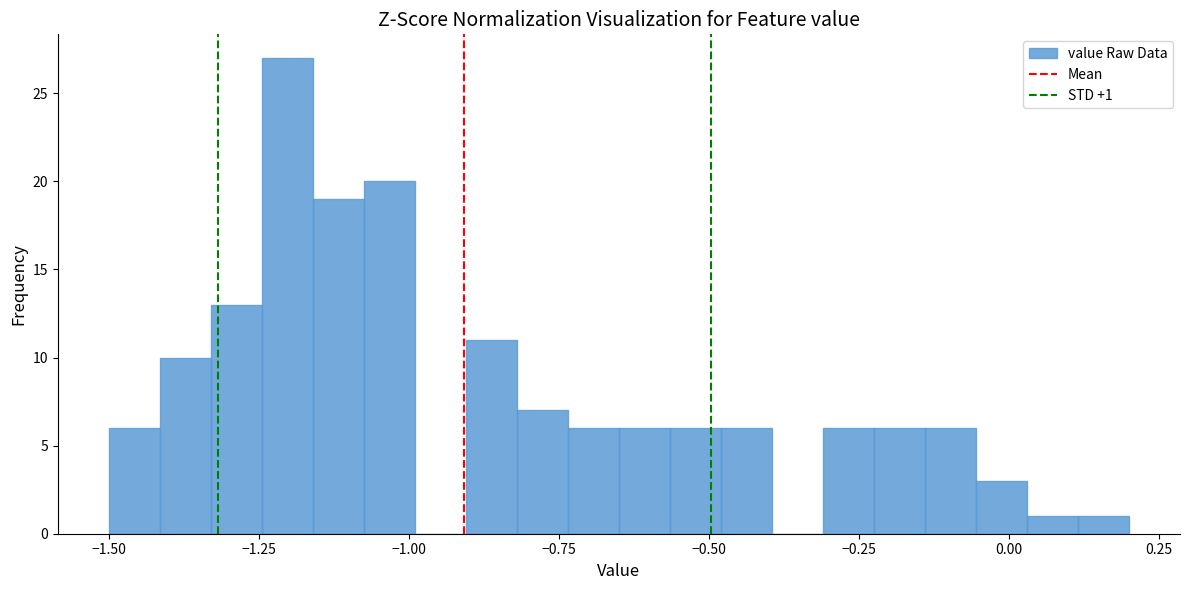

Read against the x-axis, roughly where is the centre of the tallest bar?

-1.20